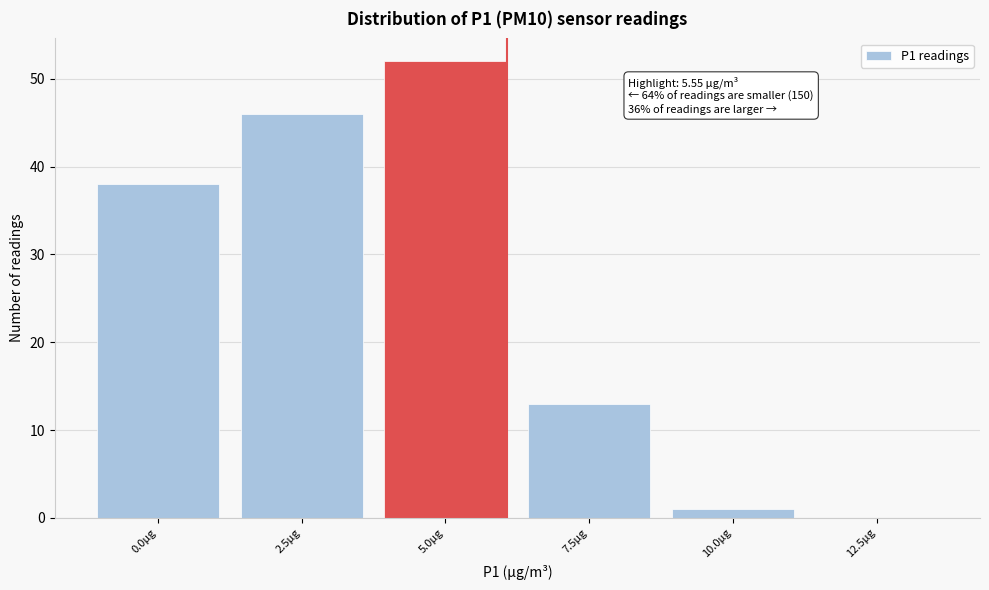

Reading left to right, list all the values displayed in this chart.

0.0µg=38	2.5µg=46	5.0µg=52	7.5µg=13	10.0µg=1	12.5µg=0